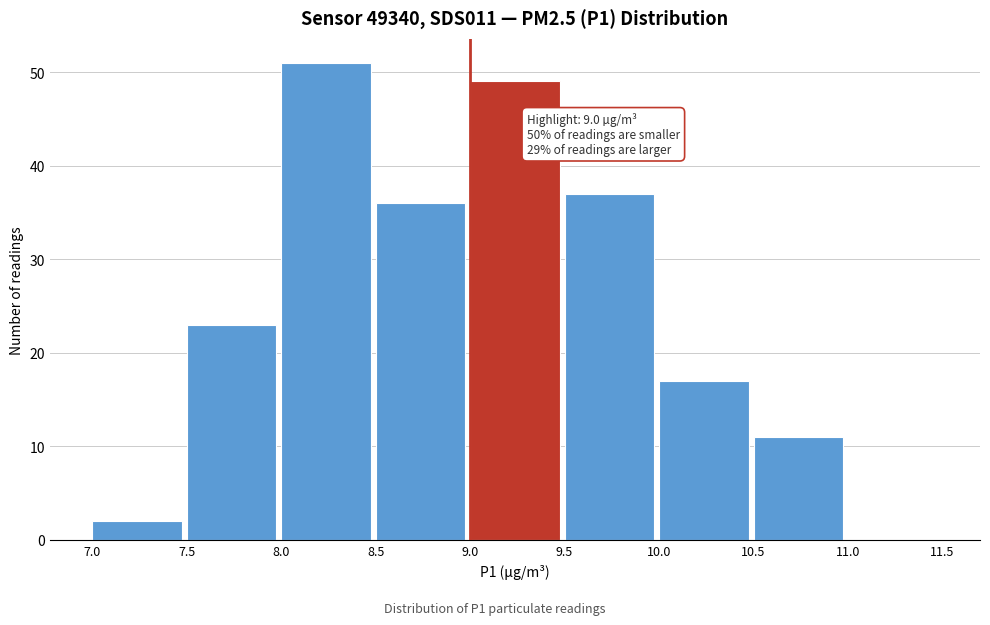

Which range on the x-axis has the tallest bar?

8.0 to 8.5